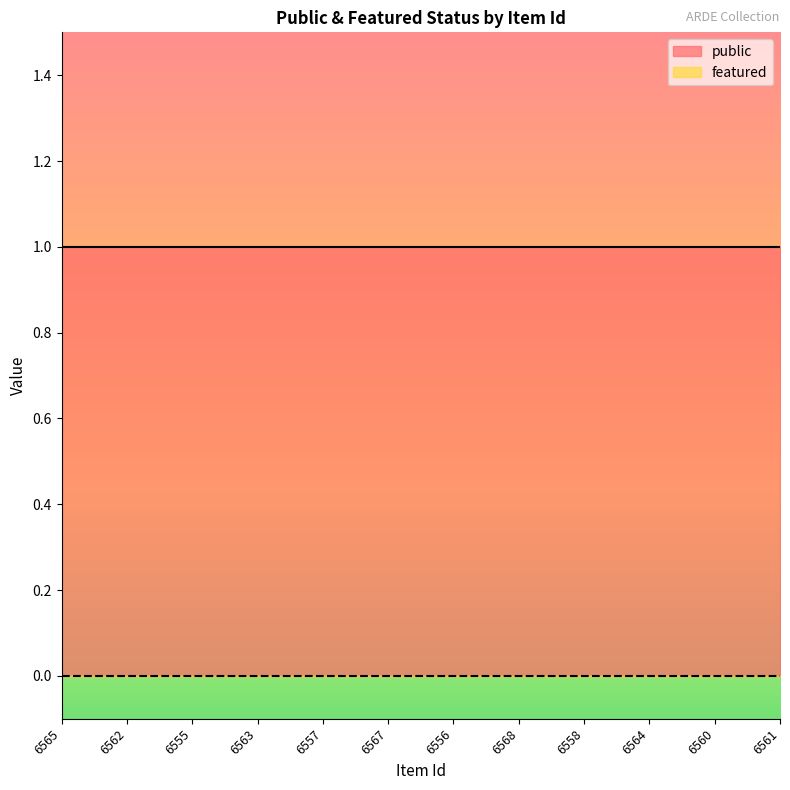

Reading left to right, transcribe all the data shown in this chart.

public: 6565=1	6562=1	6555=1	6563=1	6557=1	6567=1	6556=1	6568=1	6558=1	6564=1	6560=1	6561=1
featured: 6565=0	6562=0	6555=0	6563=0	6557=0	6567=0	6556=0	6568=0	6558=0	6564=0	6560=0	6561=0